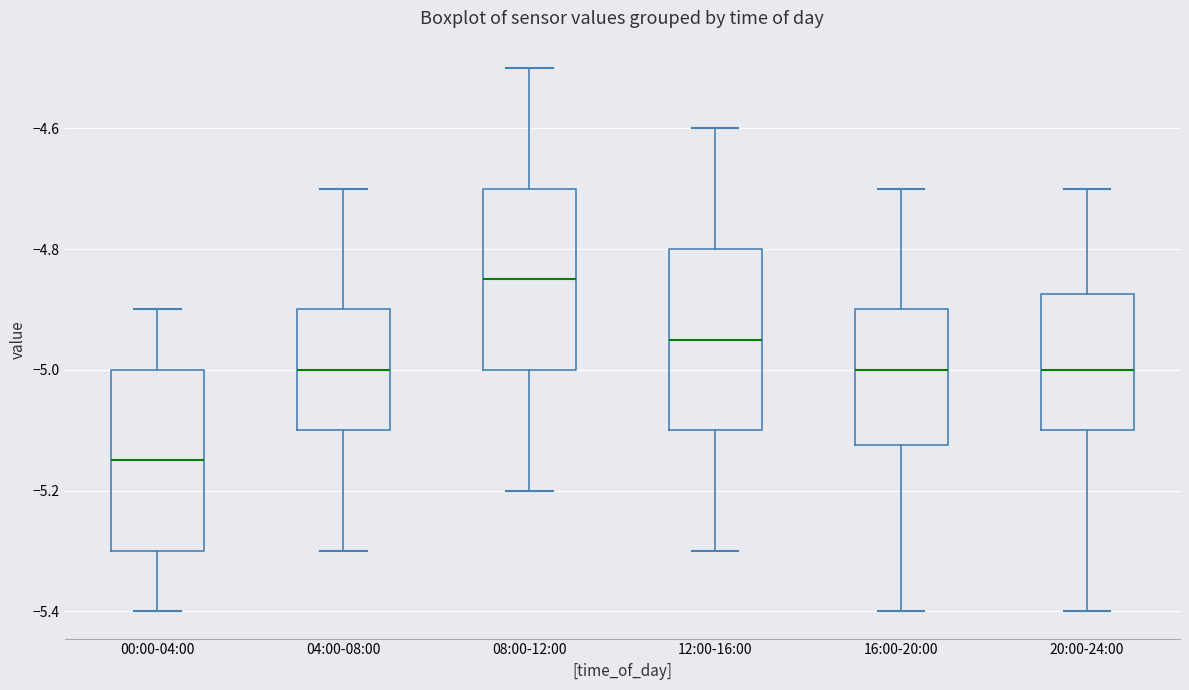

Reading left to right, transcribe this box plot: for each box, give where its median line is, the range the box spans, and where its two whiskers end, as read against the y-axis. The values are not printed on the chart, so give them approximately, as read against the axis.

00:00-04:00: median -5.14, box -5.30 to -5.00, whiskers -5.40 to -4.90
04:00-08:00: median -5.00, box -5.10 to -4.90, whiskers -5.30 to -4.70
08:00-12:00: median -4.84, box -5.00 to -4.70, whiskers -5.20 to -4.50
12:00-16:00: median -4.94, box -5.10 to -4.80, whiskers -5.30 to -4.60
16:00-20:00: median -5.00, box -5.12 to -4.90, whiskers -5.40 to -4.70
20:00-24:00: median -5.00, box -5.10 to -4.88, whiskers -5.40 to -4.70